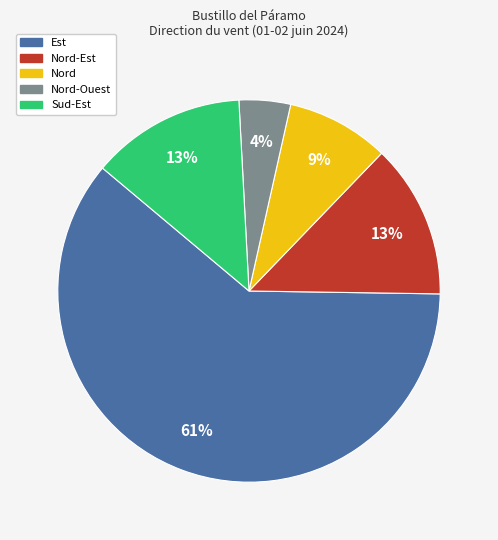

Which category accounts for the majority?

Est